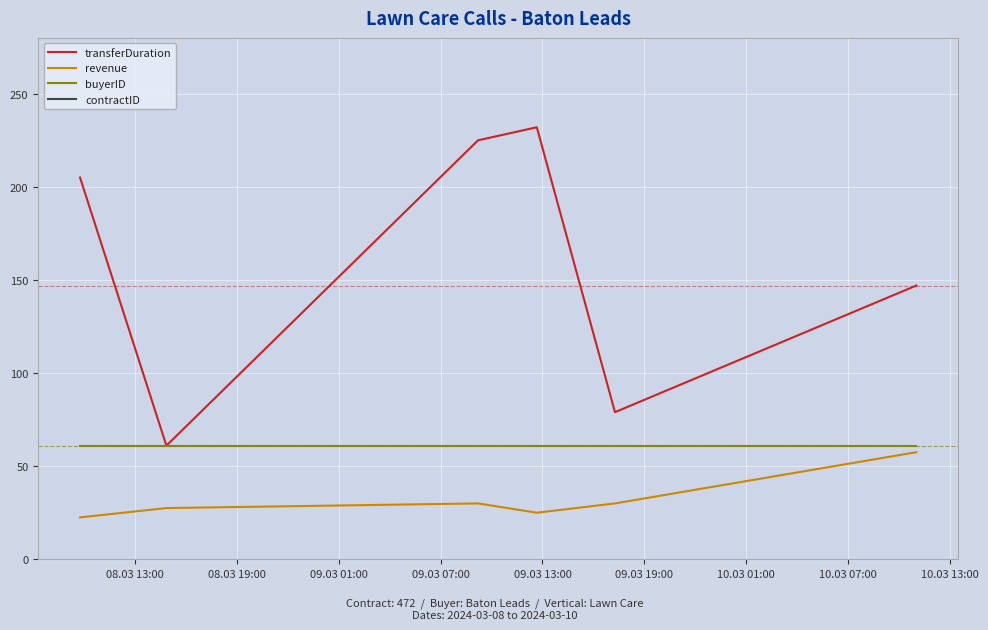

True or false: revenue and transferDuration intersect in this chart.

False